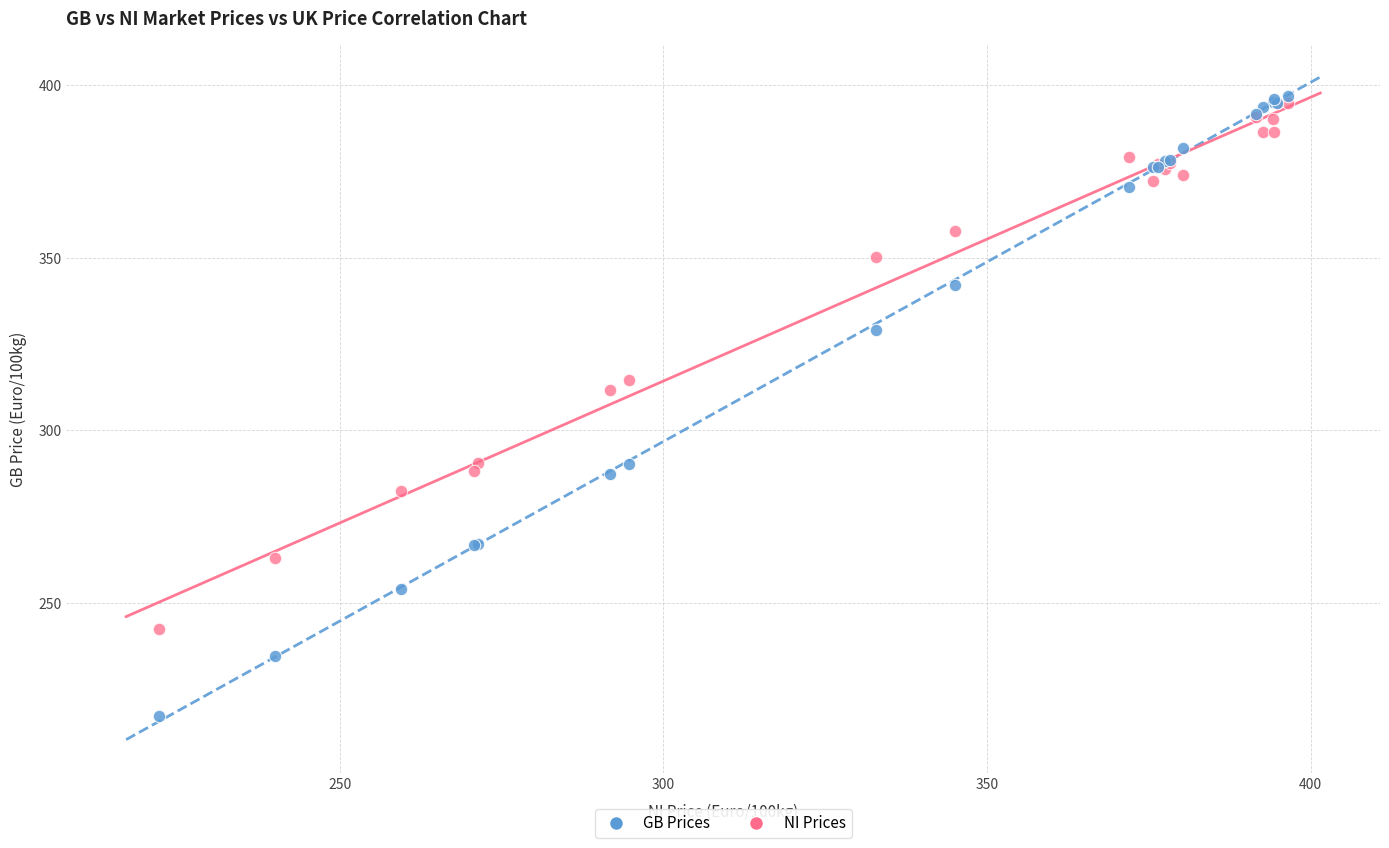

Which series contains the highest Y value?

GB Prices